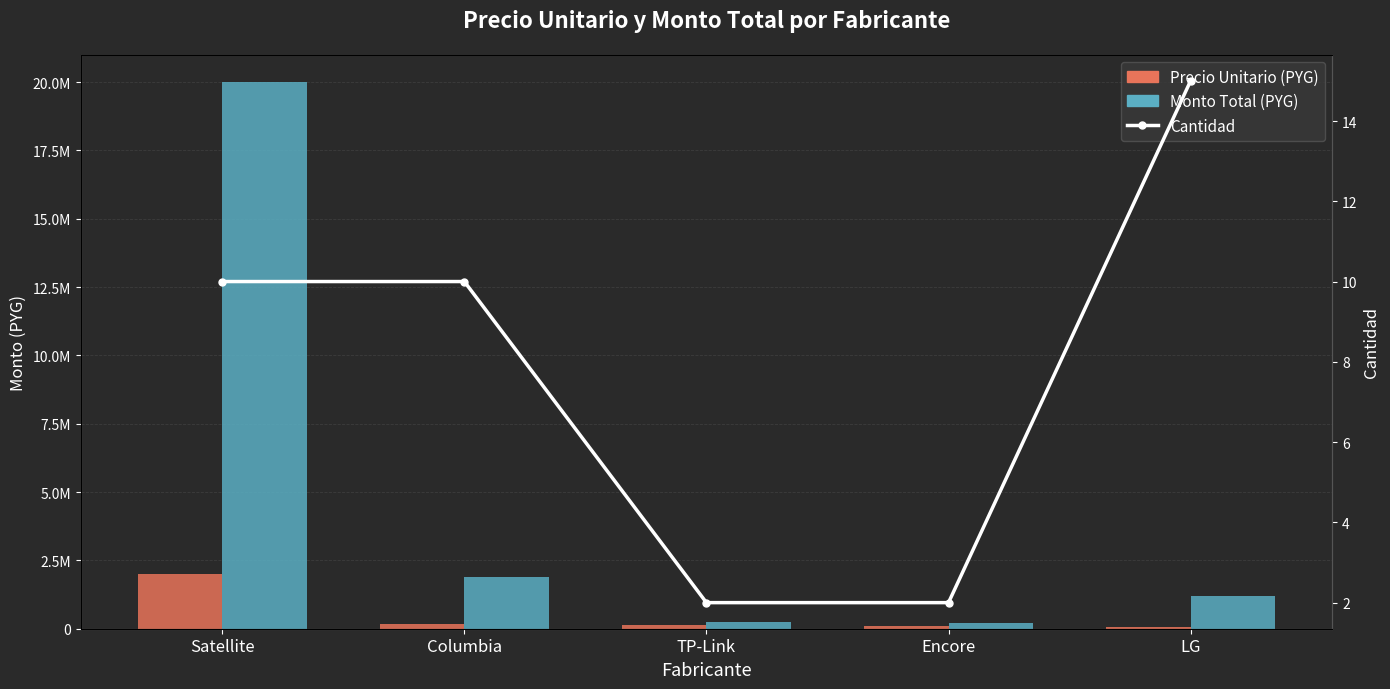

What is the difference between the highest and lowest values at Columbia?

1909990